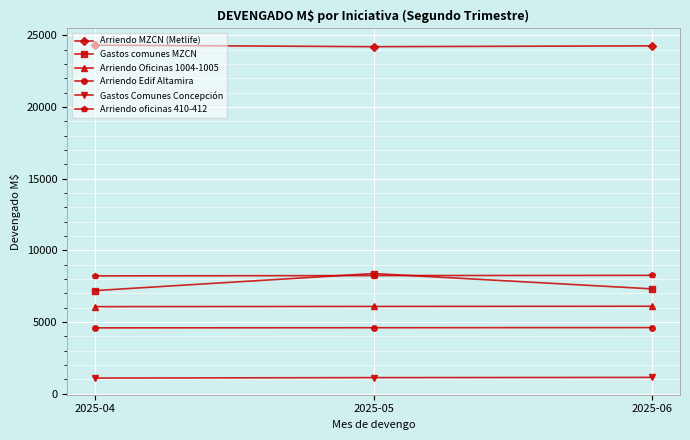

What is the difference between the Arriendo Oficinas 1004-1005 values at 2025-05 and 2025-06?

12.1